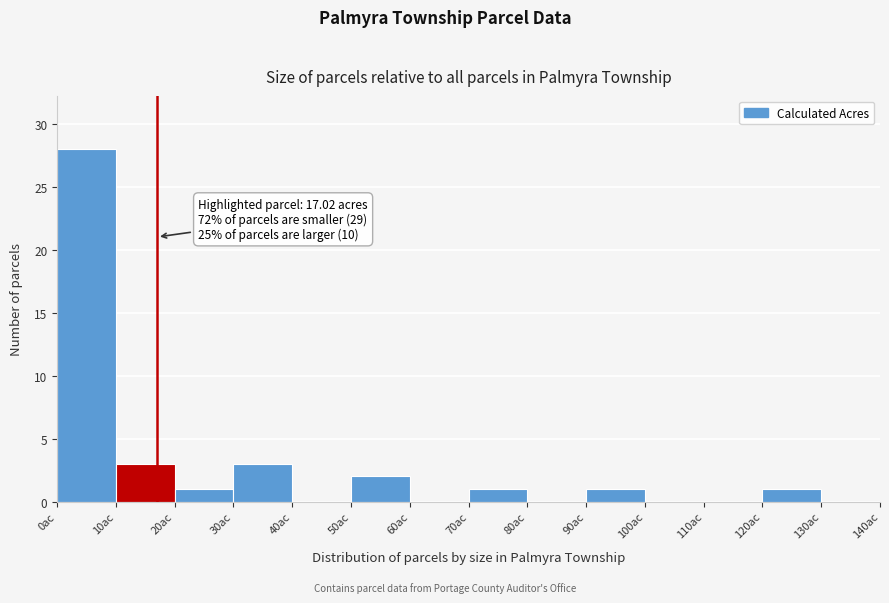

Over which range of the x-axis is the bar tallest?

0 to 10